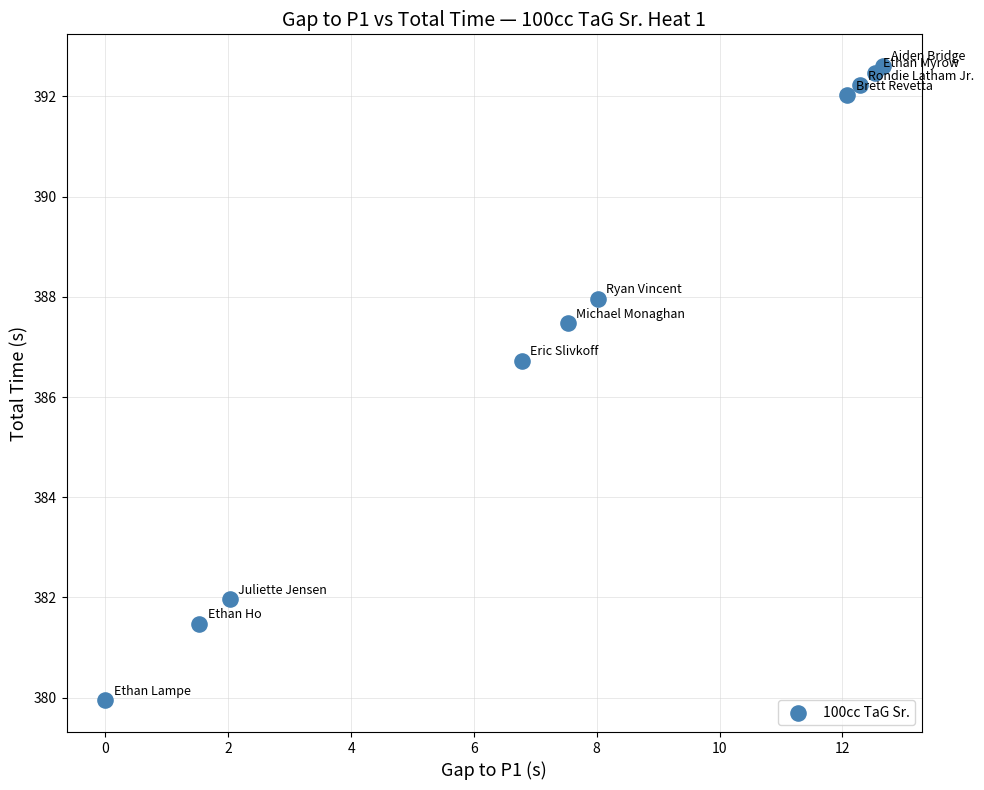

What Y value in the scatter plot is closest to 386?

386.7